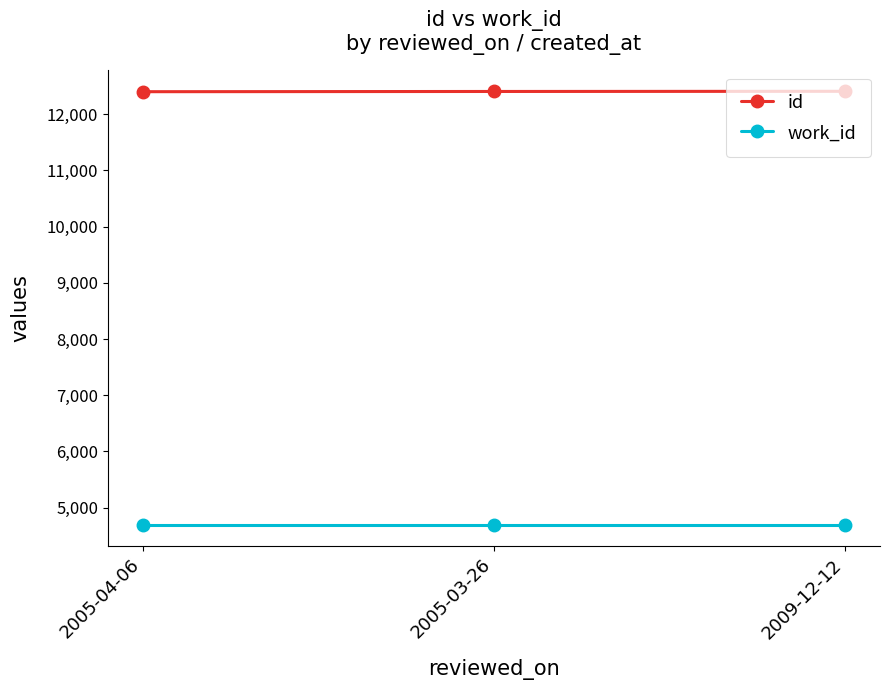

Is it true that work_id equals 7748 at 2005-03-26?

False